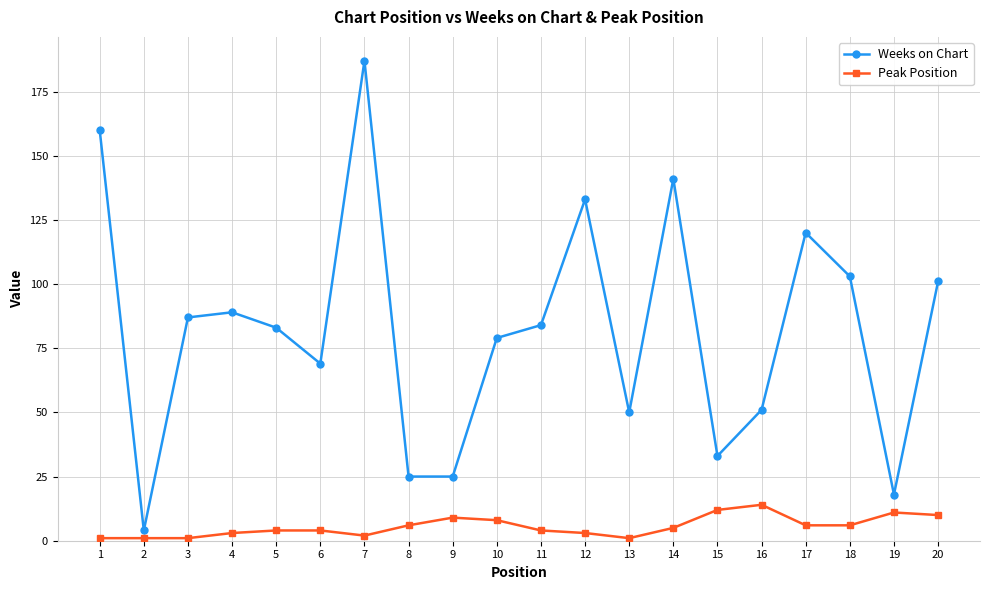

True or false: Weeks on Chart and Peak Position cross at least once.

False